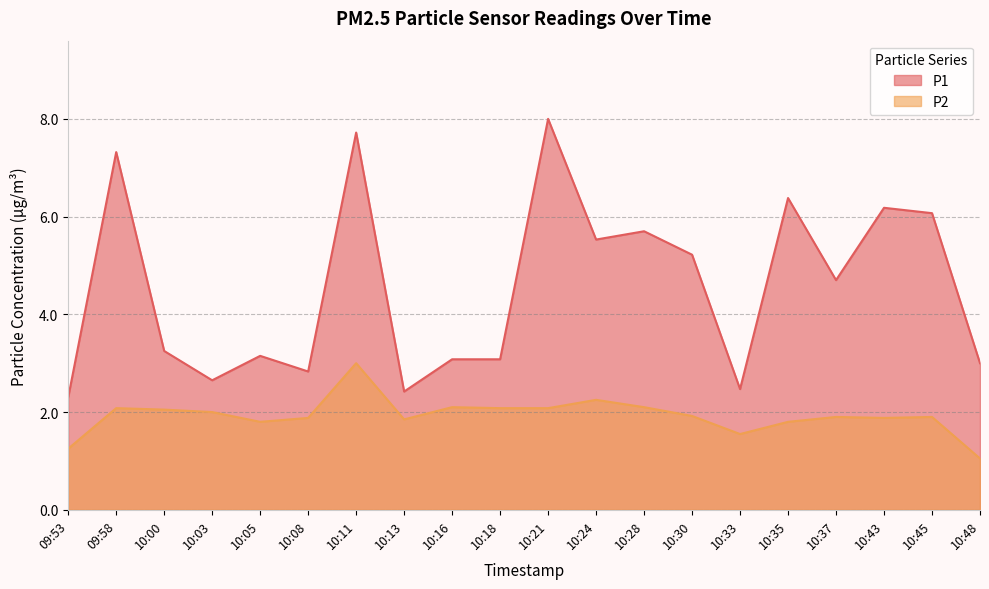

At how many categories does at least one series exceed 2?

20